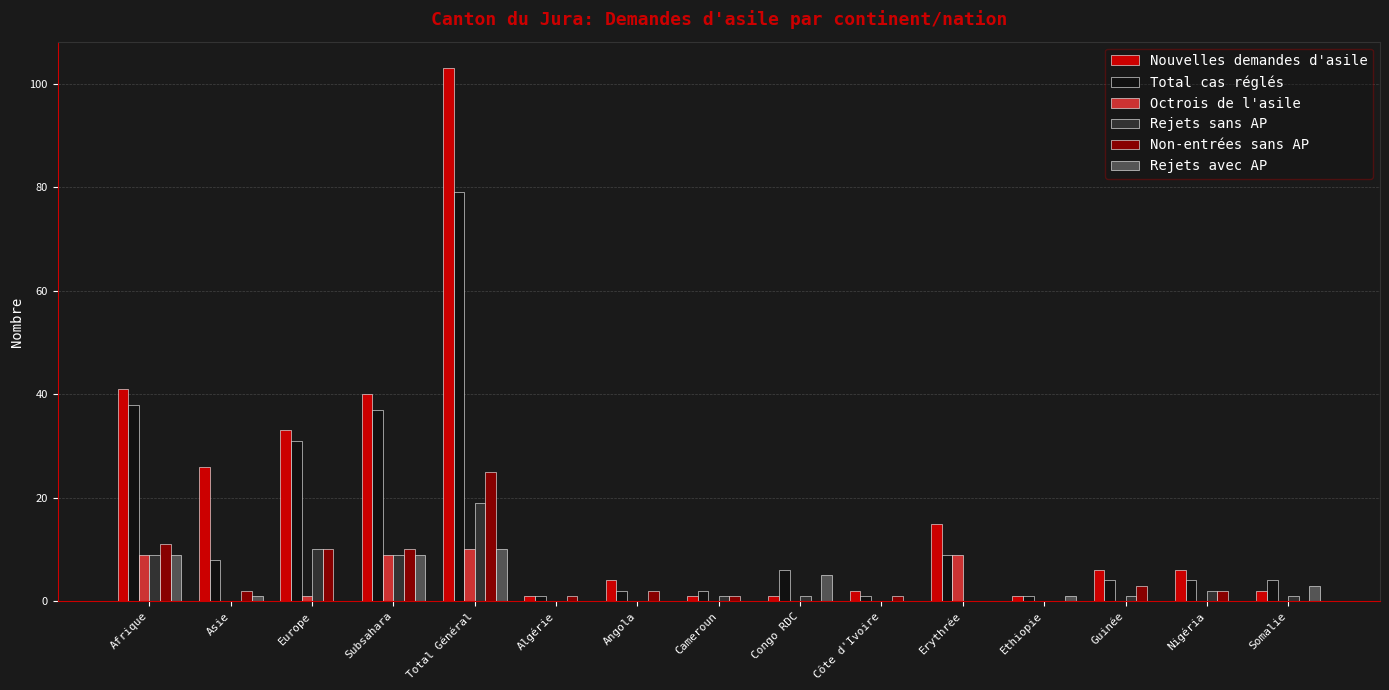

What are all the series names shown in the legend?

Nouvelles demandes d'asile, Total cas réglés, Octrois de l'asile, Rejets sans AP, Non-entrées sans AP, Rejets avec AP